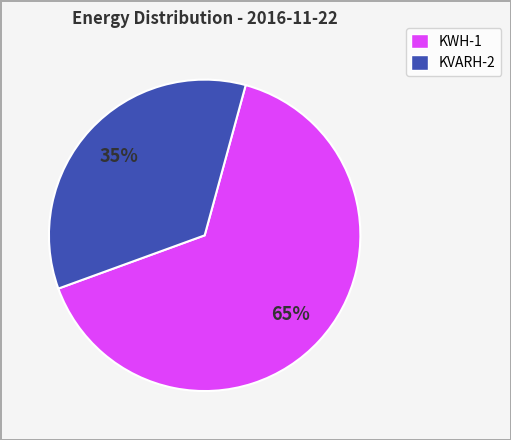

What percentage is the KWH-1 slice, to the nearest percent?

65%